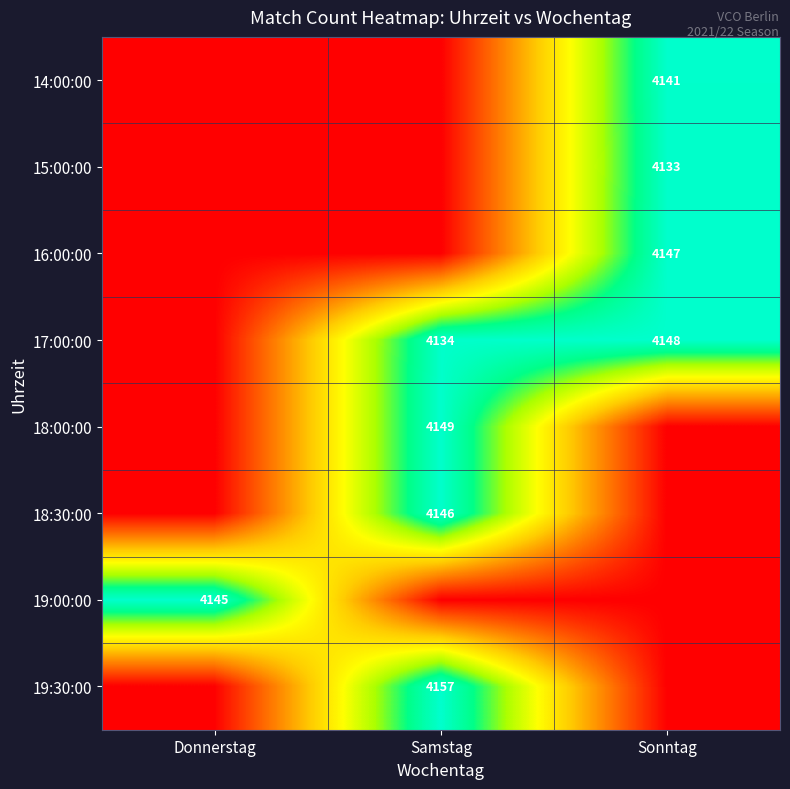

What is the total value across all series at Samstag?

16586